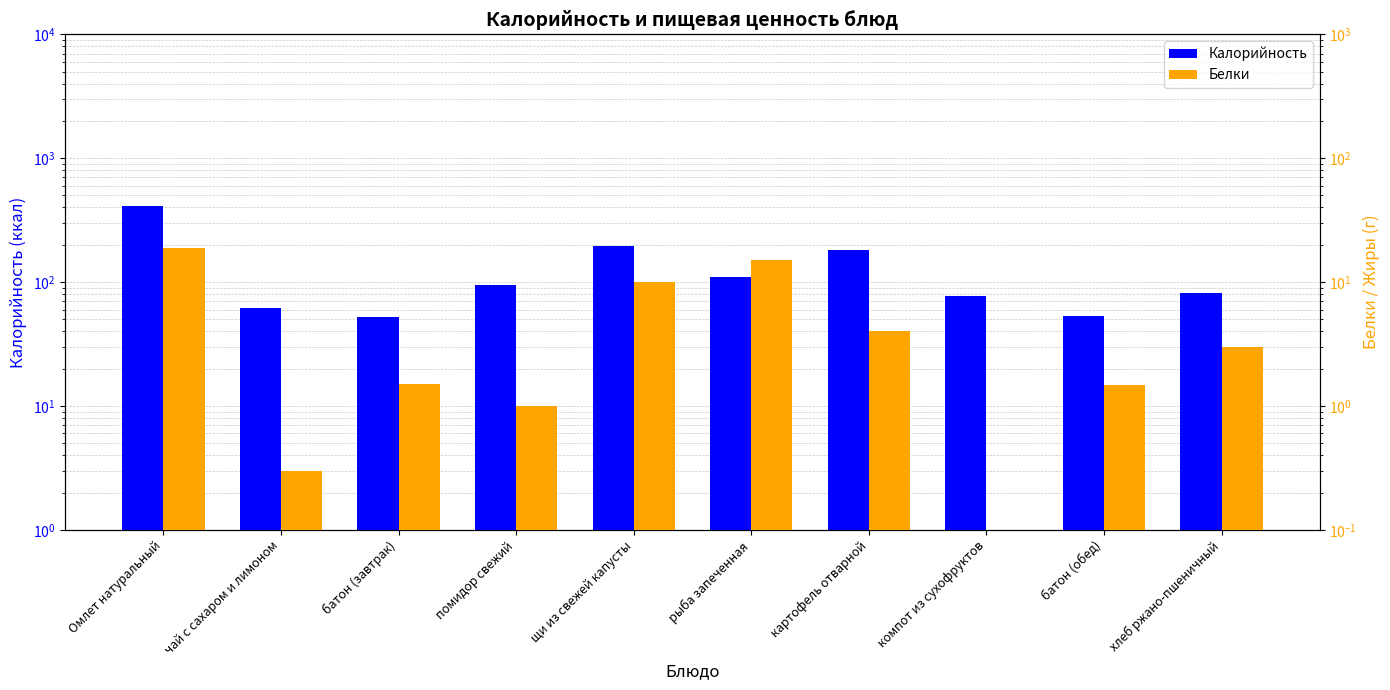

Reading left to right, transcribe all the data shown in this chart.

Калорийность: 413.0	62.0	52.4	94.0	197.0	110.0	180.0	77.0	53.0	82.0
Белки: 19.0	0.3	1.5	1.0	10.0	15.0	4.0	0.0	1.5	3.0